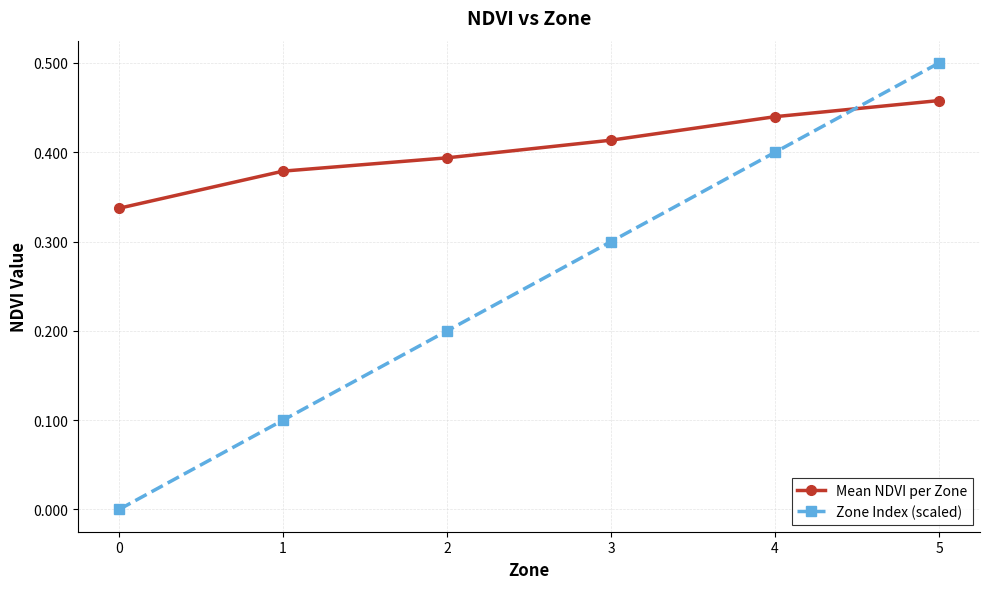

List the series in order of their overall mean, highest first.

Mean NDVI per Zone, Zone Index (scaled)